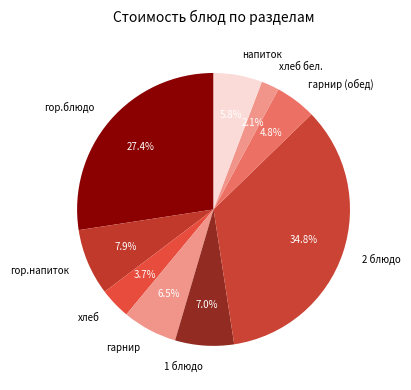

To the nearest percent, what is the average slice percentage?

11%